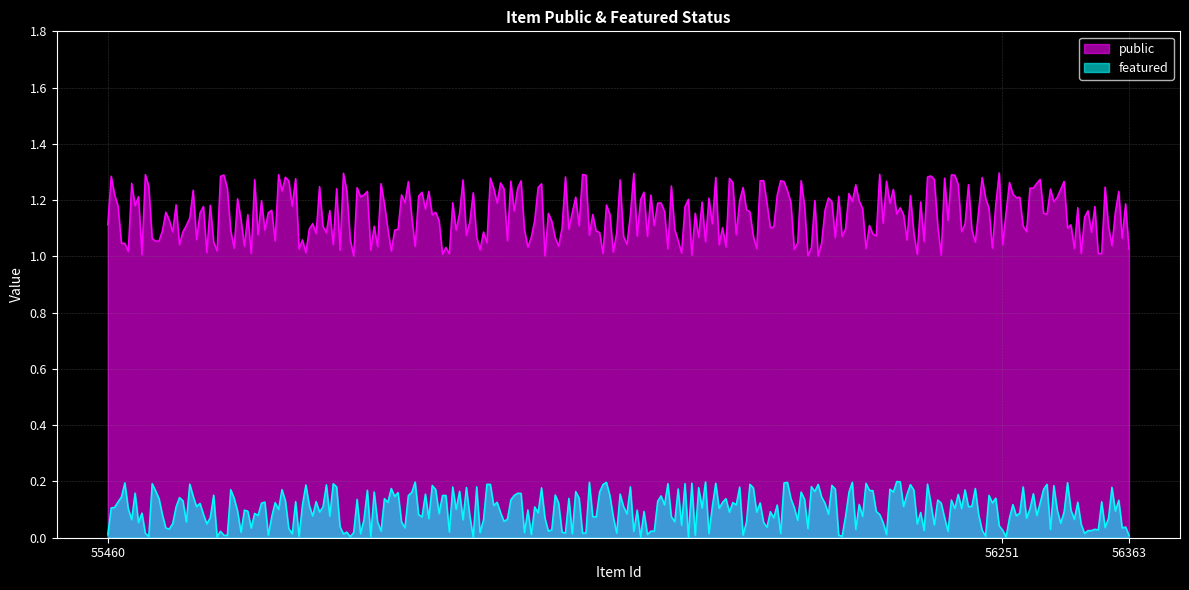

What are all the series names shown in the legend?

public, featured